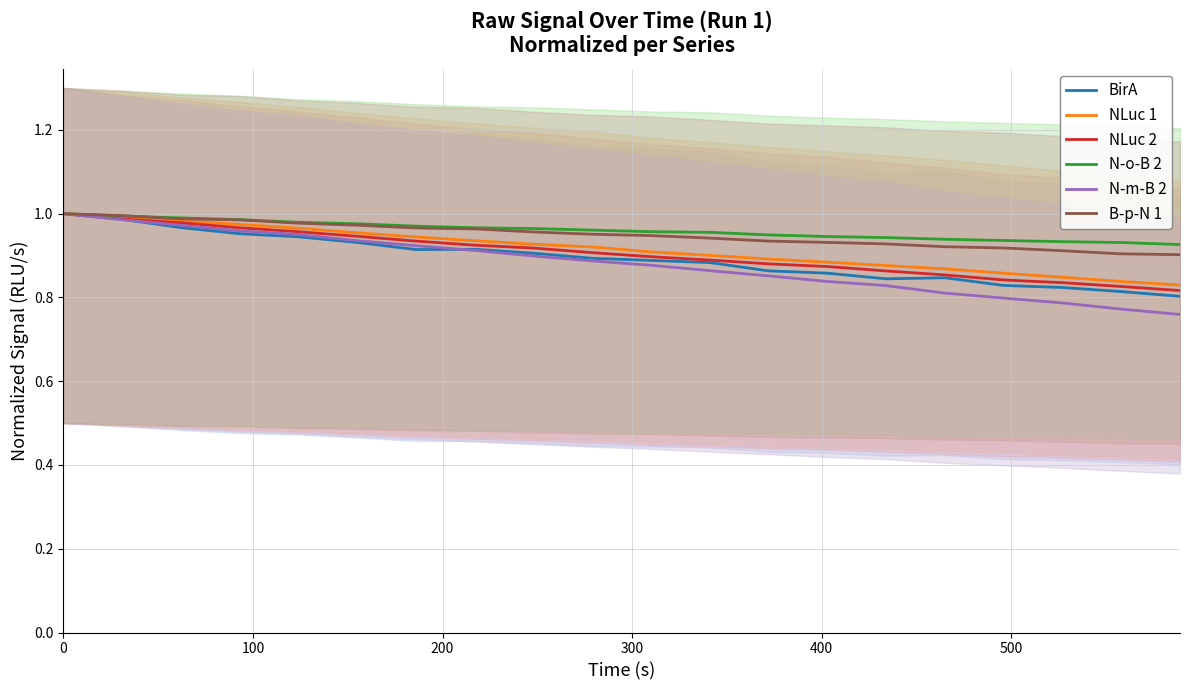

What is the maximum value shown in the chart?

1.0